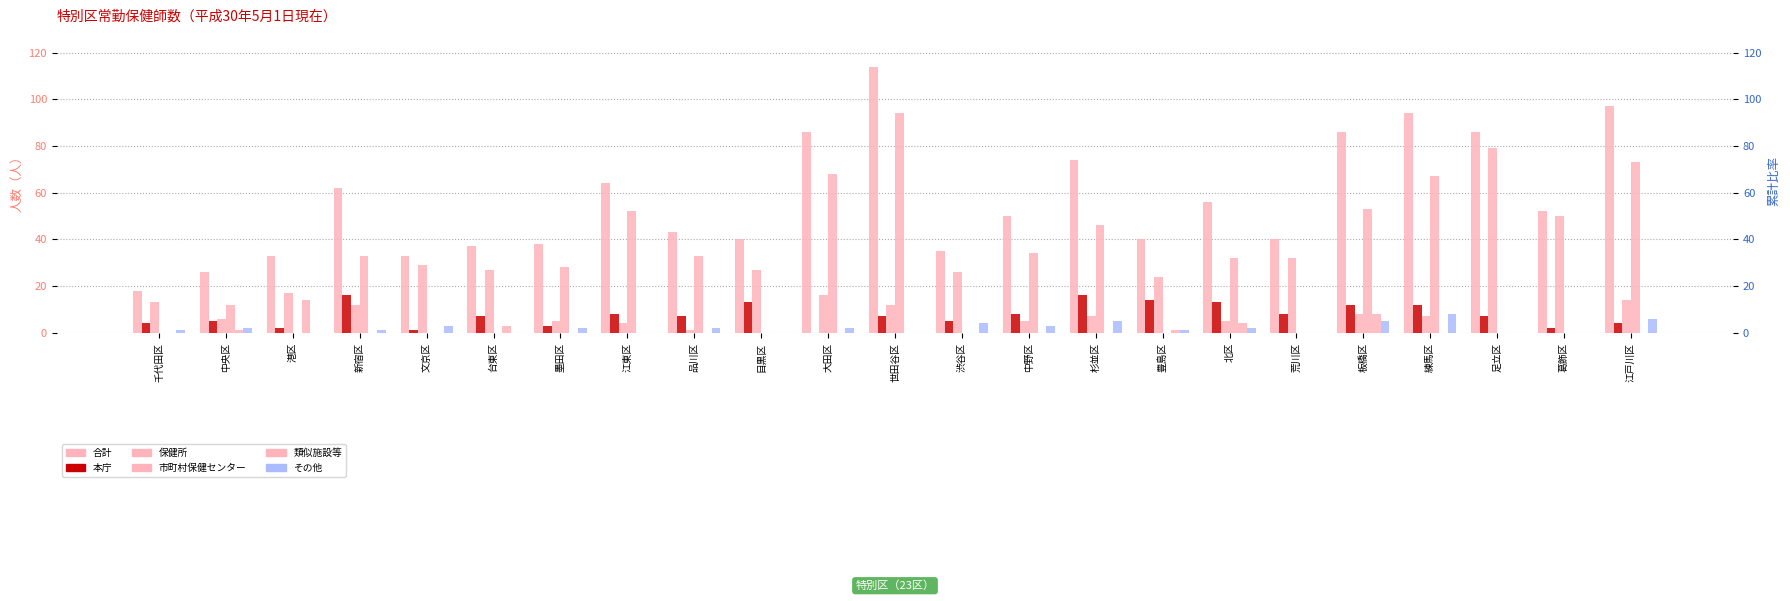

What is the label of the 11th bar from the right?

渋谷区